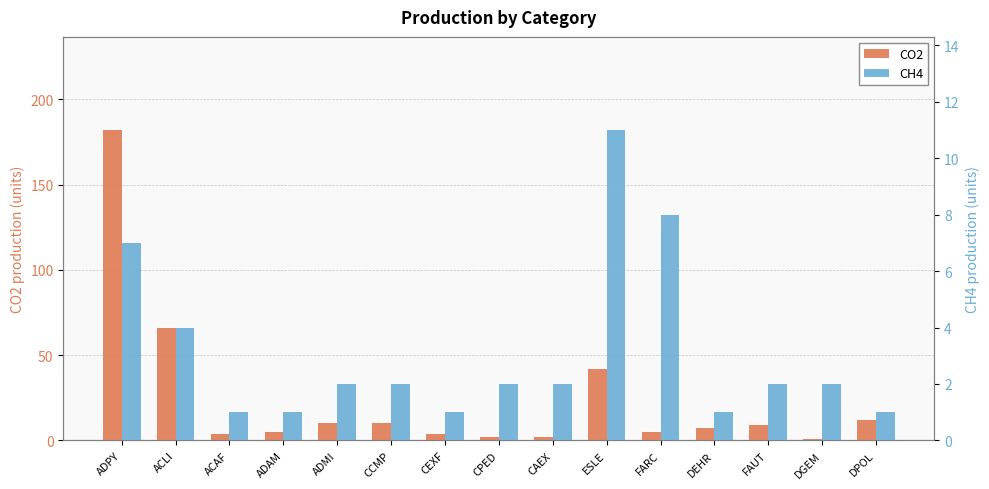

Which series changed the most between ADPY and DEHR?

CO2